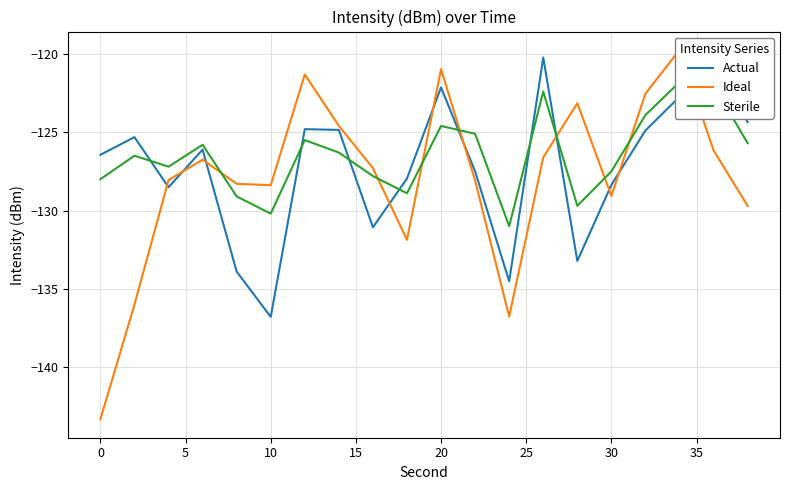

Is it true that Actual equals -128.4 at 30?

True